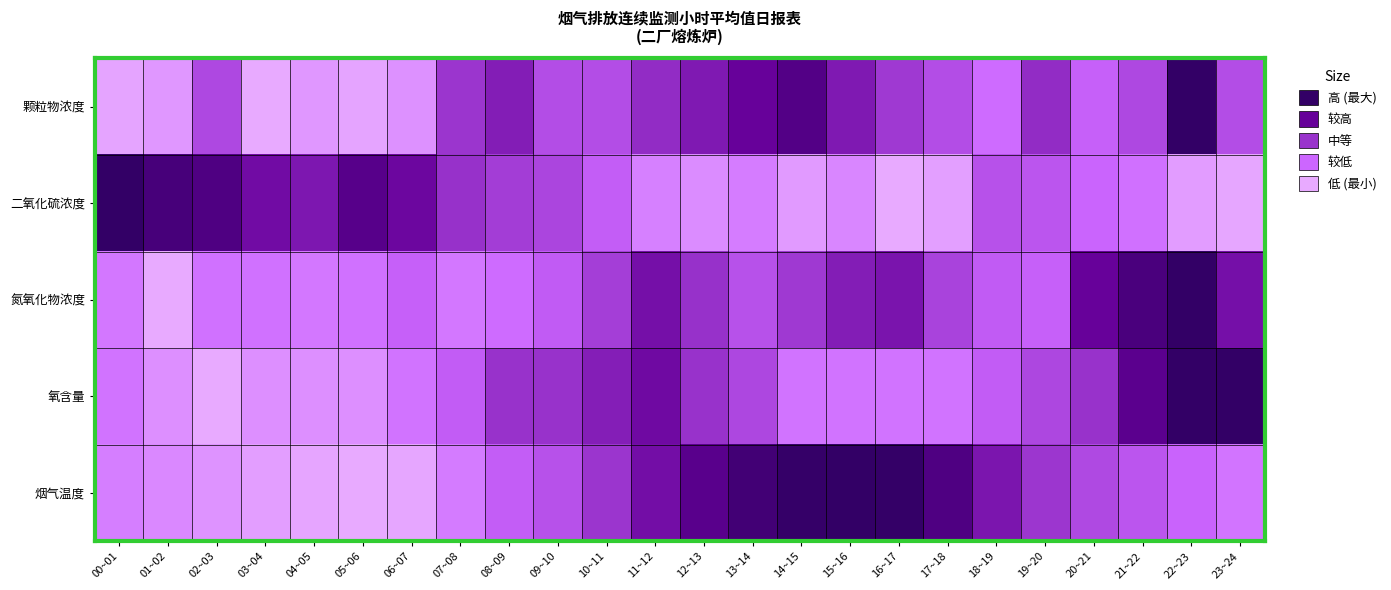

Which series has the largest total across all categories?

烟气温度